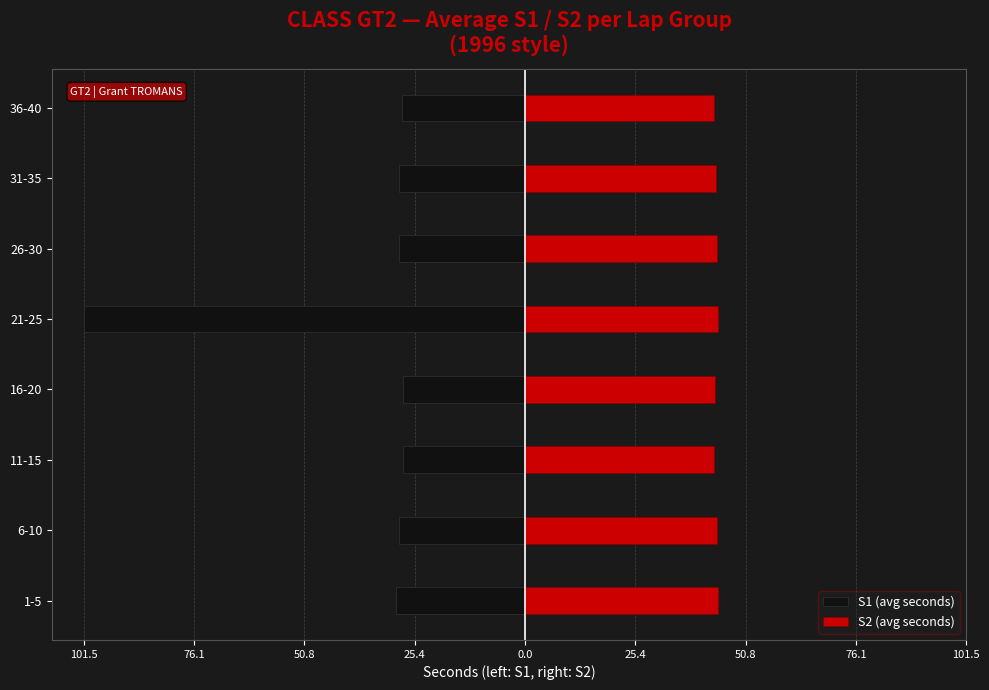

Which series has the widest spread of values?

S1 (avg seconds)